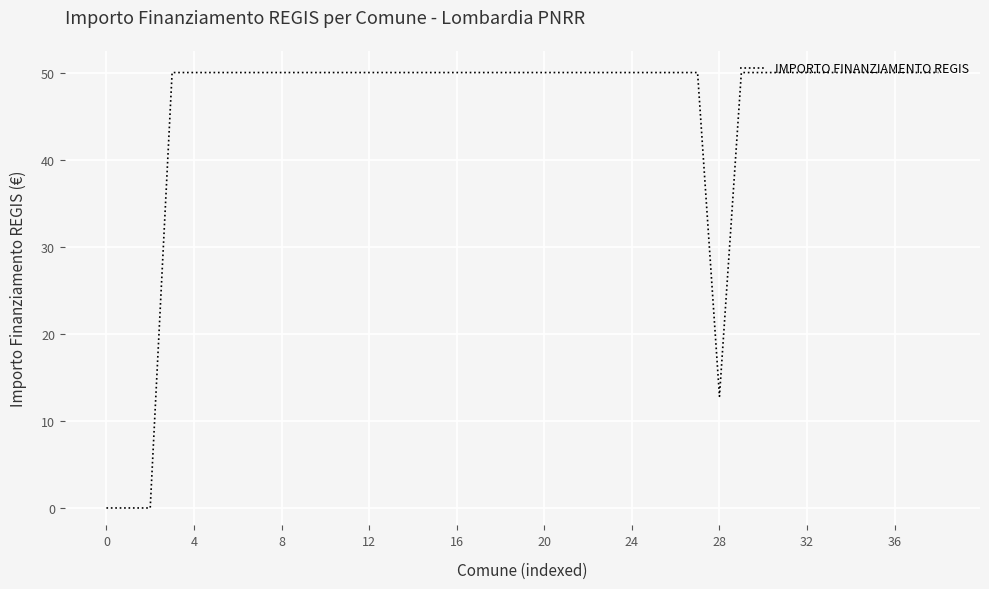

What is the difference between the maximum and minimum values?

50.0